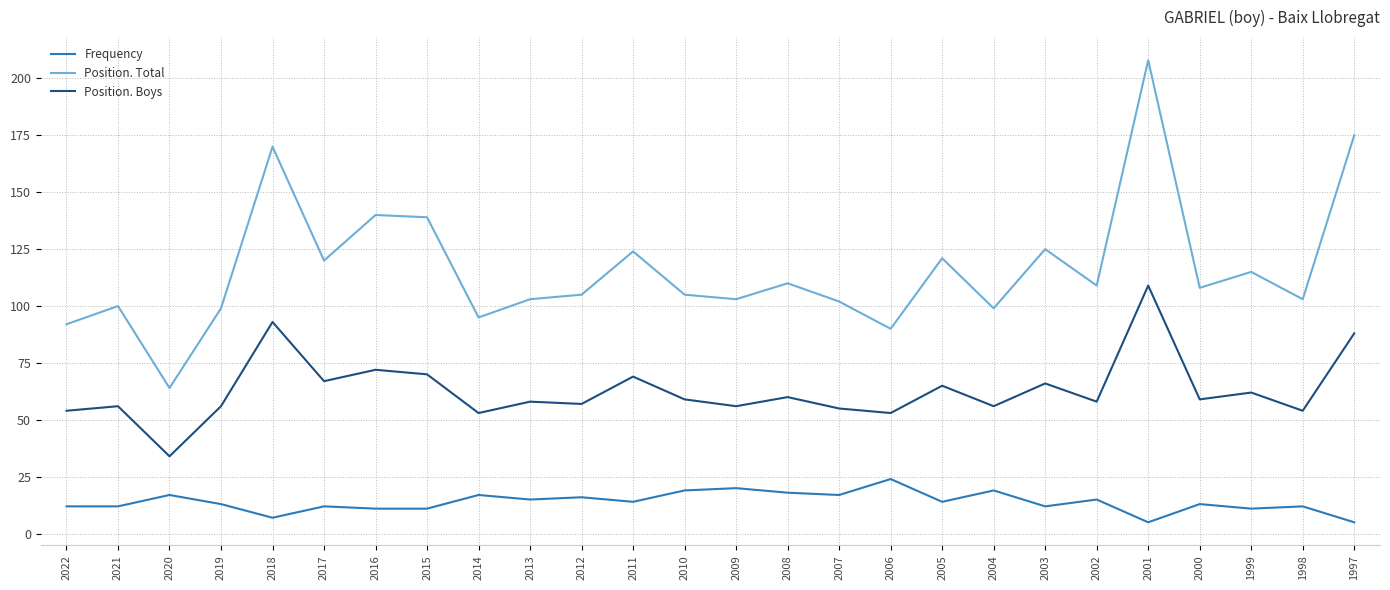

At which label does Position. Boys reach its peak?

2001